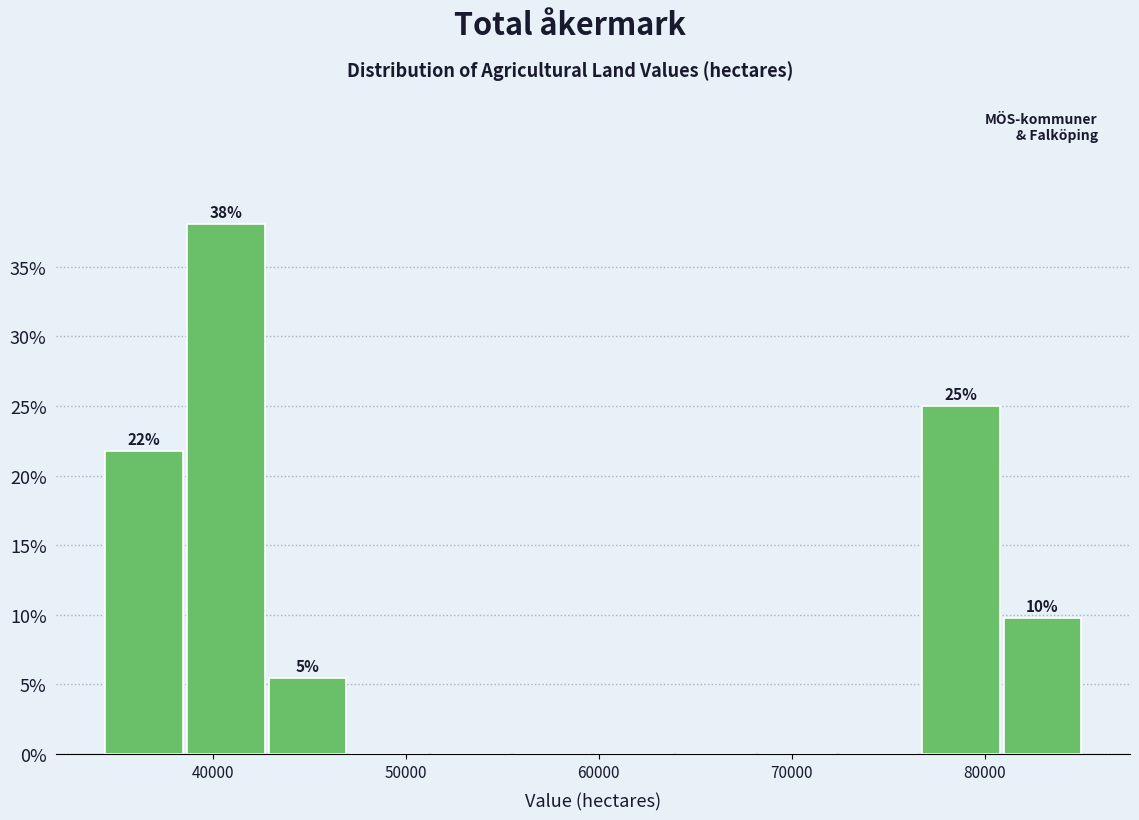

Over which range of the x-axis is the bar tallest?

39000 to 43000